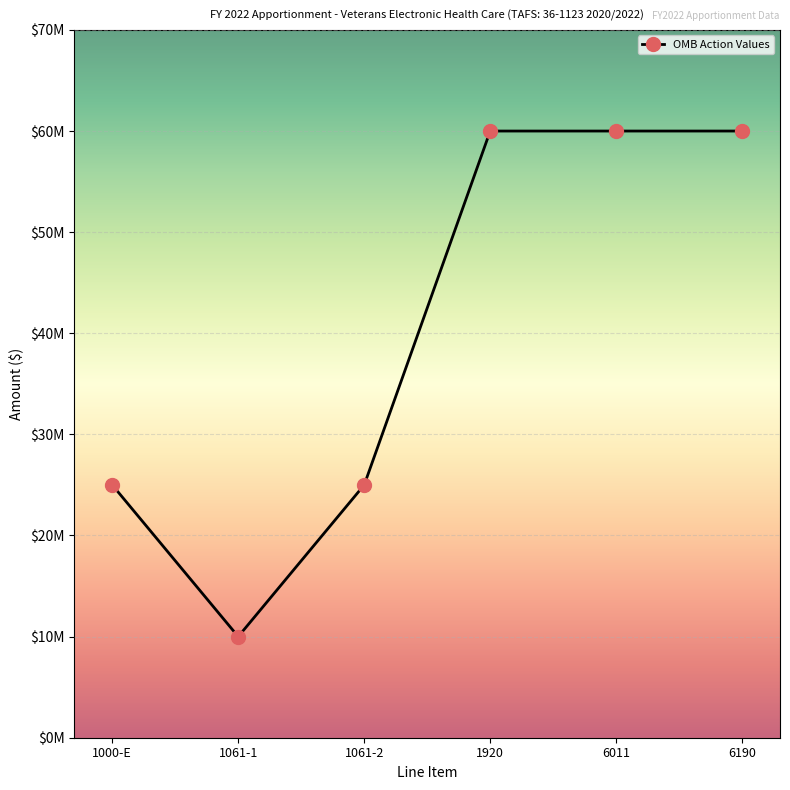

True or false: the data shows 4000593 at 1061-1.

False